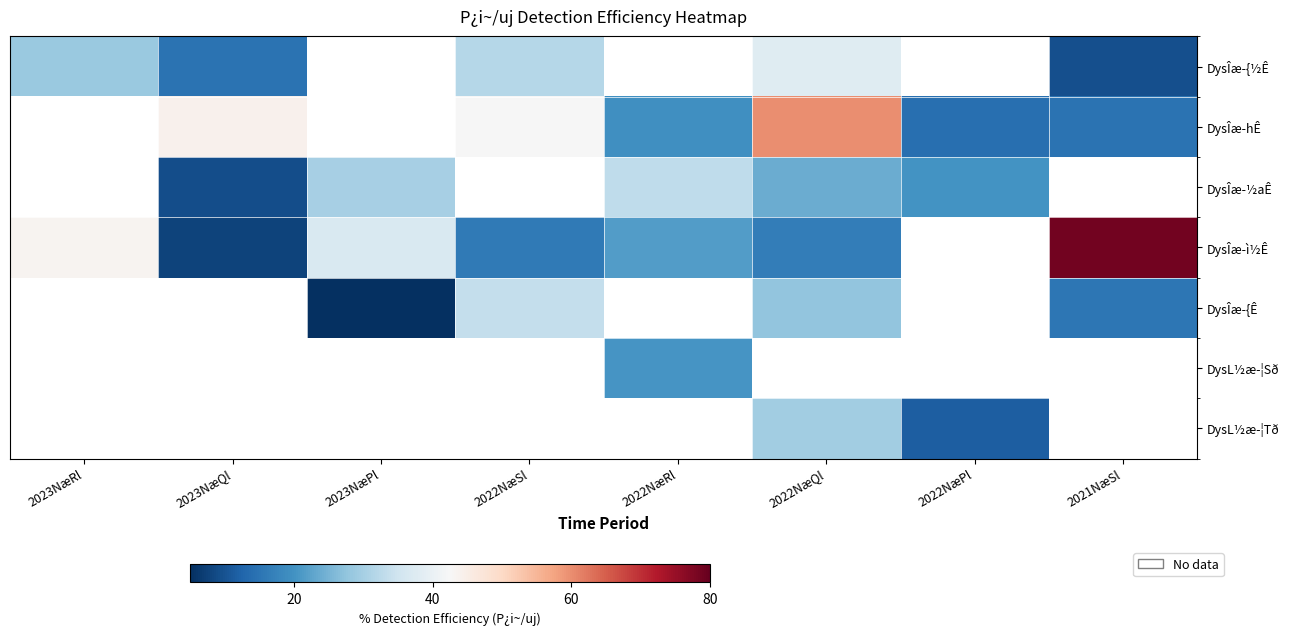

Which label corresponds to the largest value in the chart?

2021NæSl